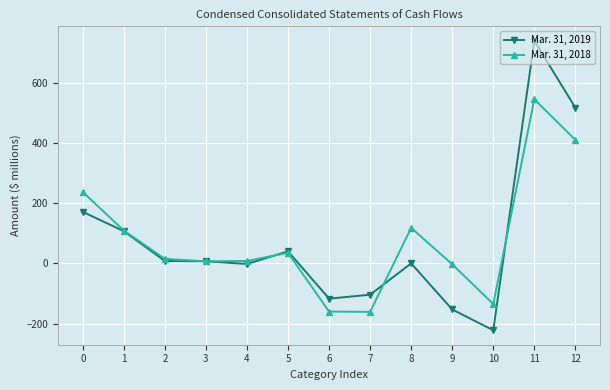

At which category is the sum across all series the highest?

11